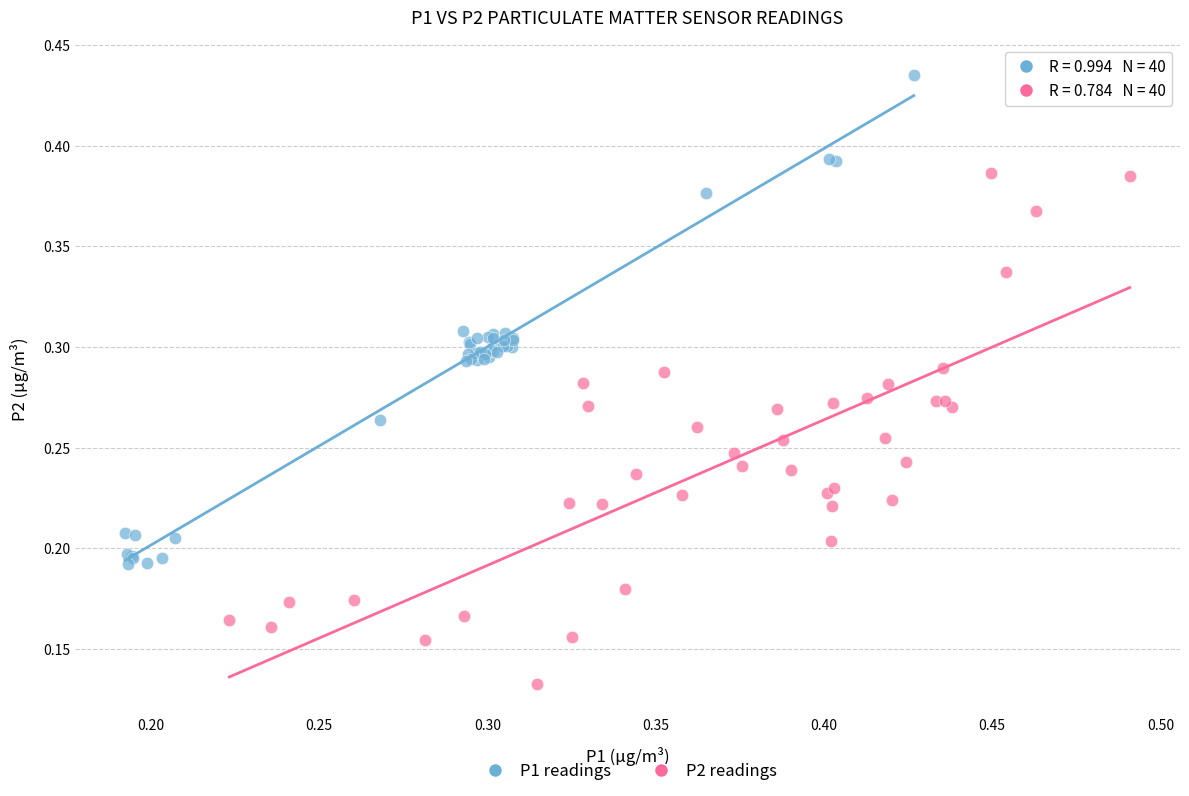

Which series contains the highest Y value?

P1 readings